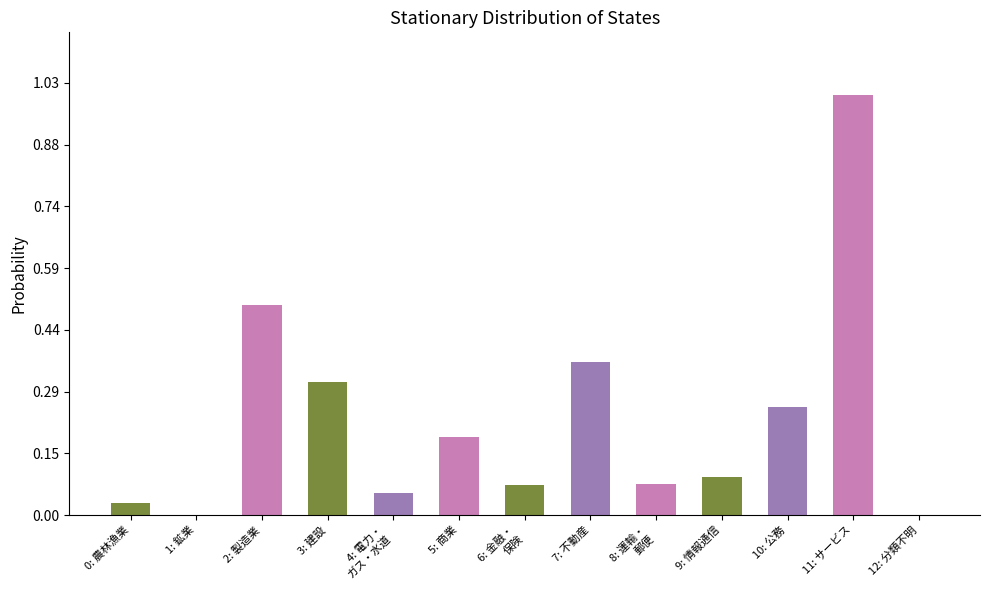

What is the label of the 5th bar from the right?

8: 運輸・
郵便